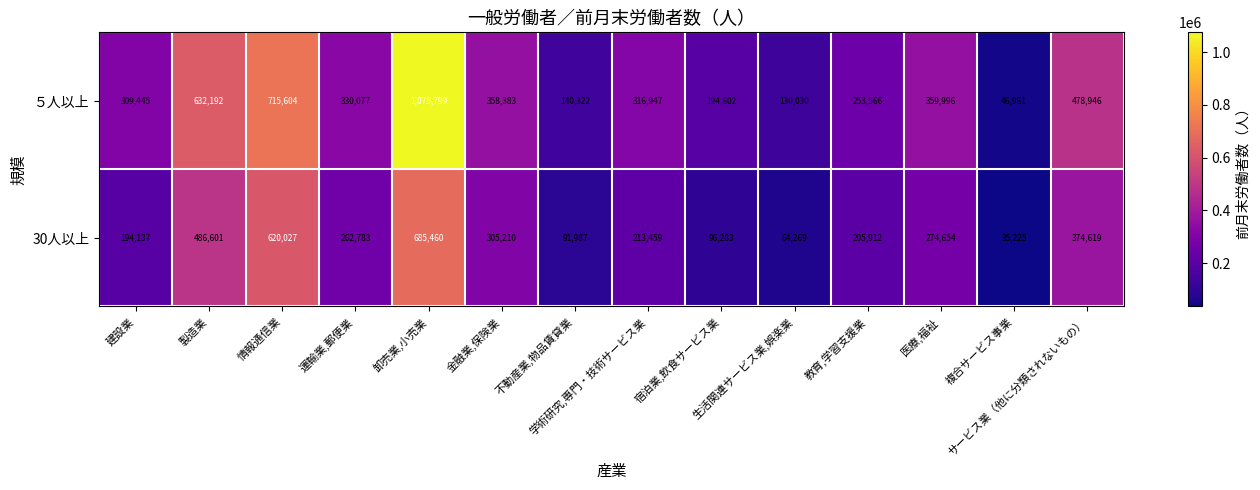

Rank the series by their average value, from highest to lowest.

５人以上, 30人以上